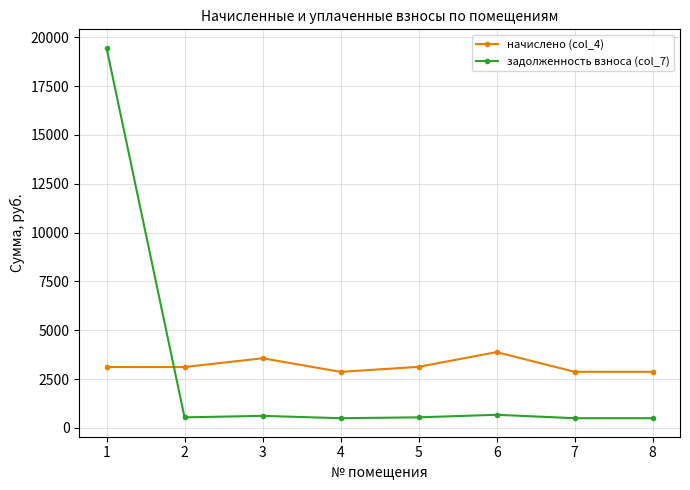

True or false: начислено (col_4) has more than 2 interior local peaks.

False